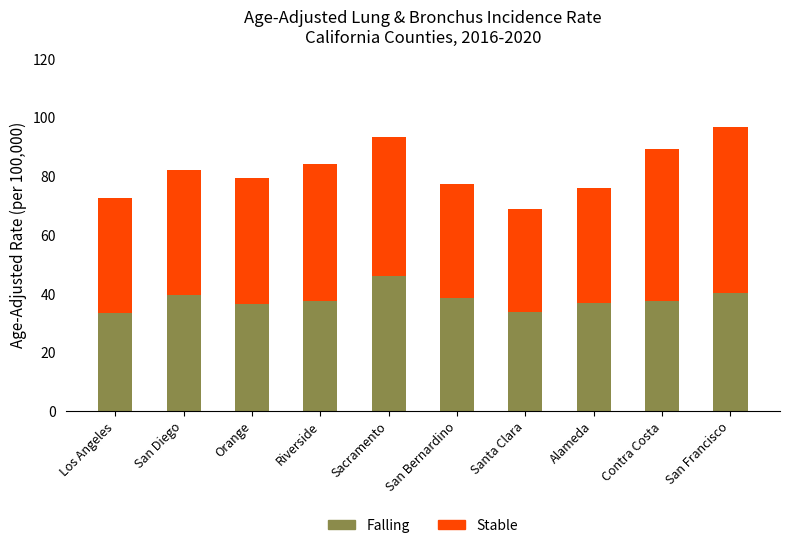

What is the highest value of the Falling series?

46.0